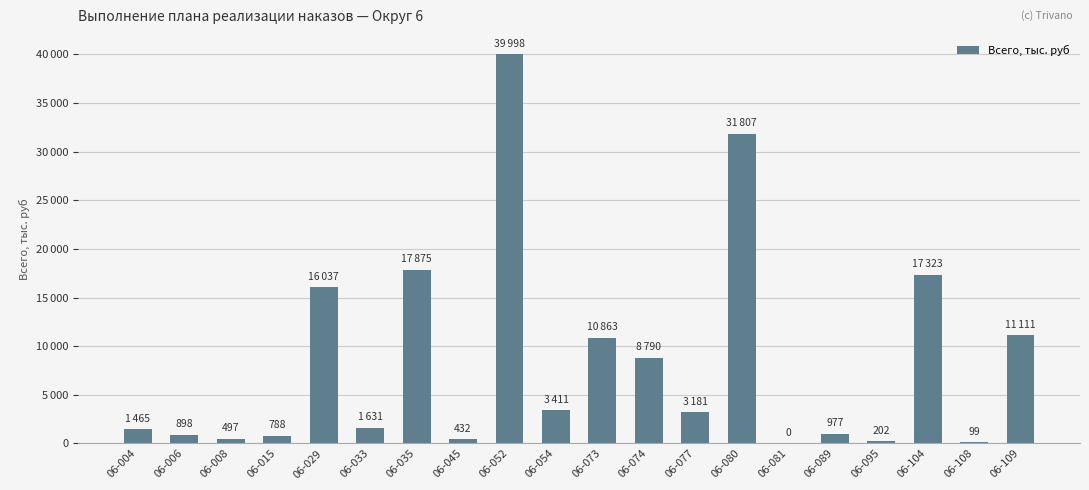

What is the greatest value displayed?

39998.1